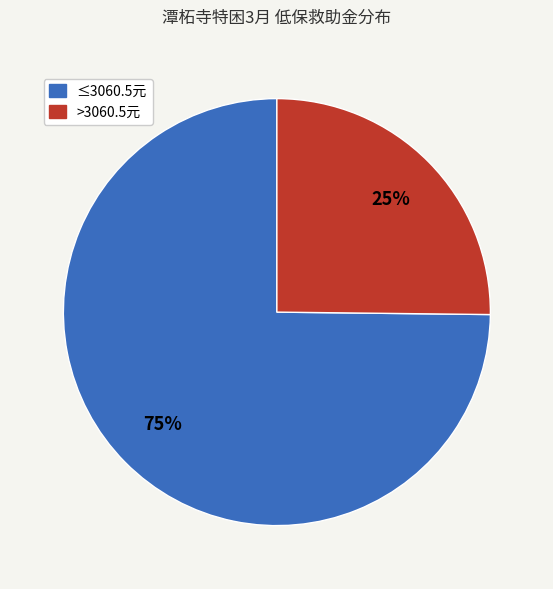

Is there a majority slice in this chart?

Yes